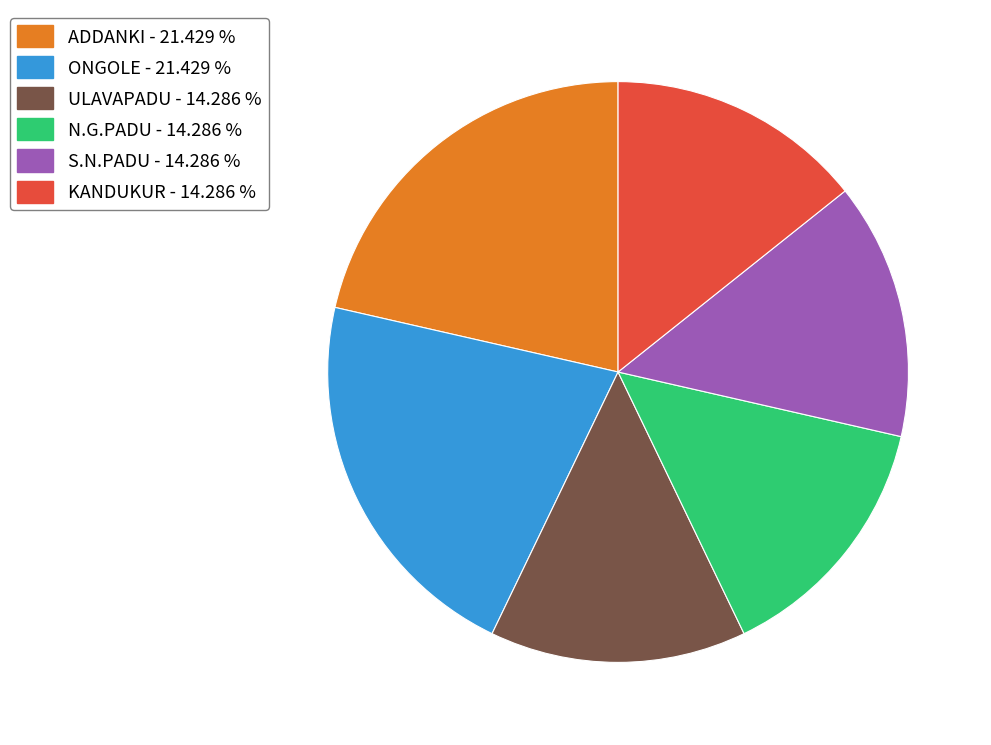

Is there a majority slice in this chart?

No